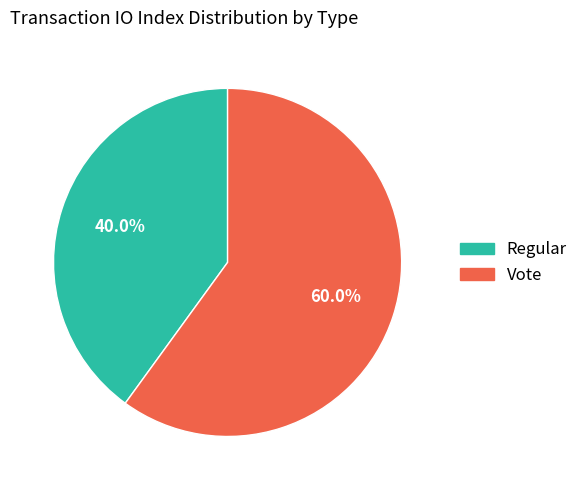

To the nearest percent, what is the average slice percentage?

50%